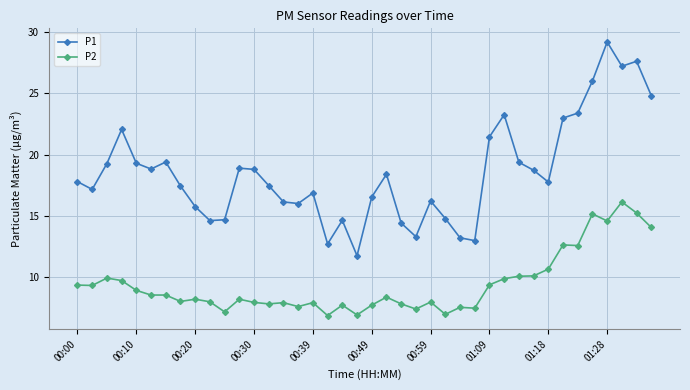

At how many categories does at least one series exceed 21?

10